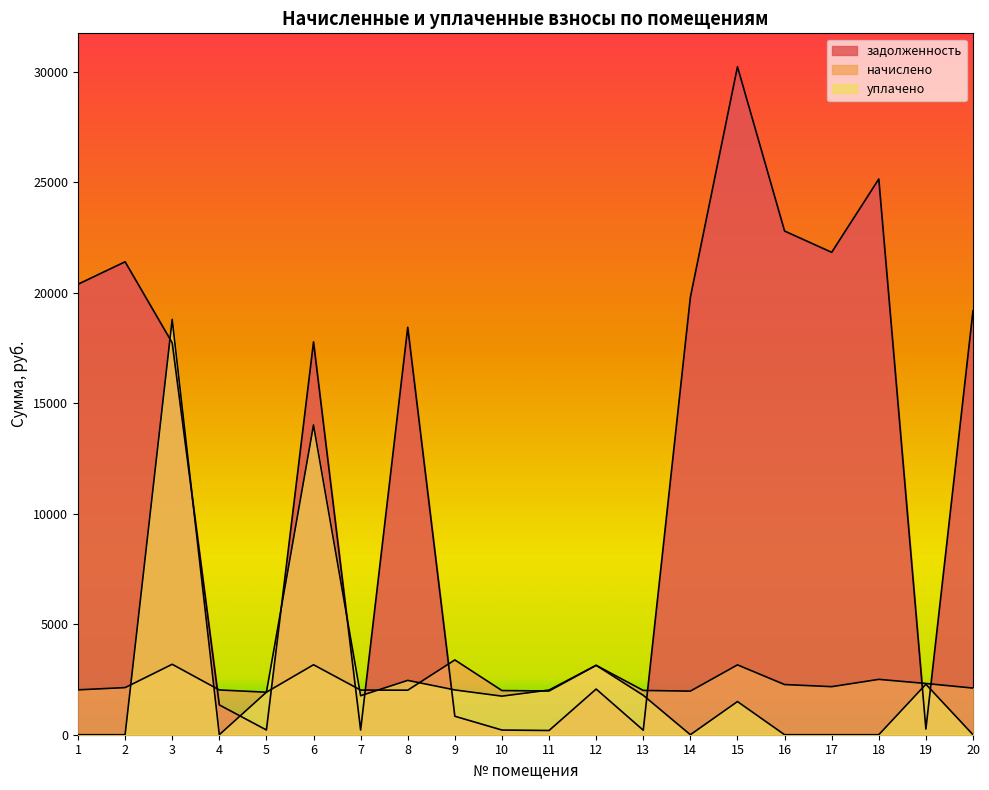

What is the maximum value for задолженность?

30216.0